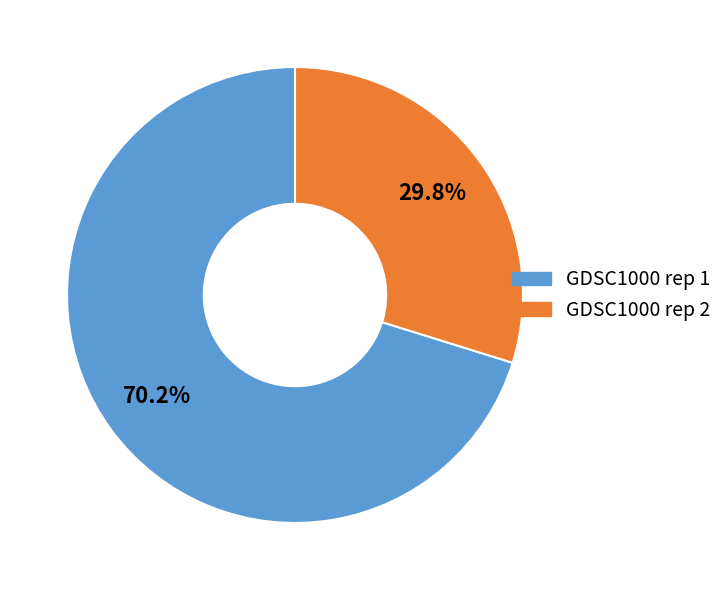

Which slice is the smallest?

GDSC1000 rep 2